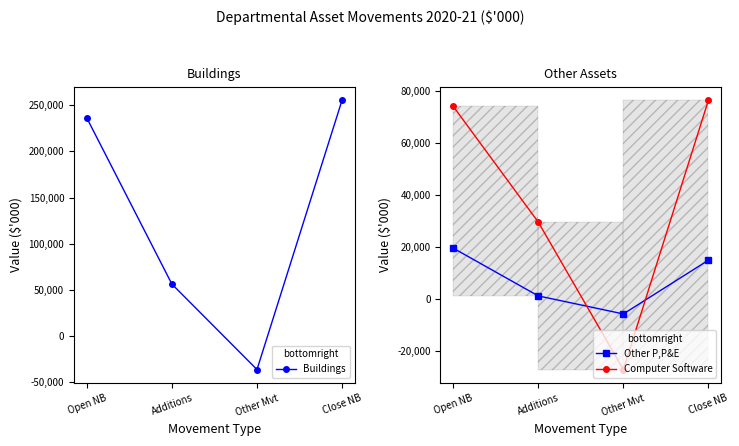

List the labels in order of Buildings value, smallest first.

Other Mvt, Additions, Open NB, Close NB